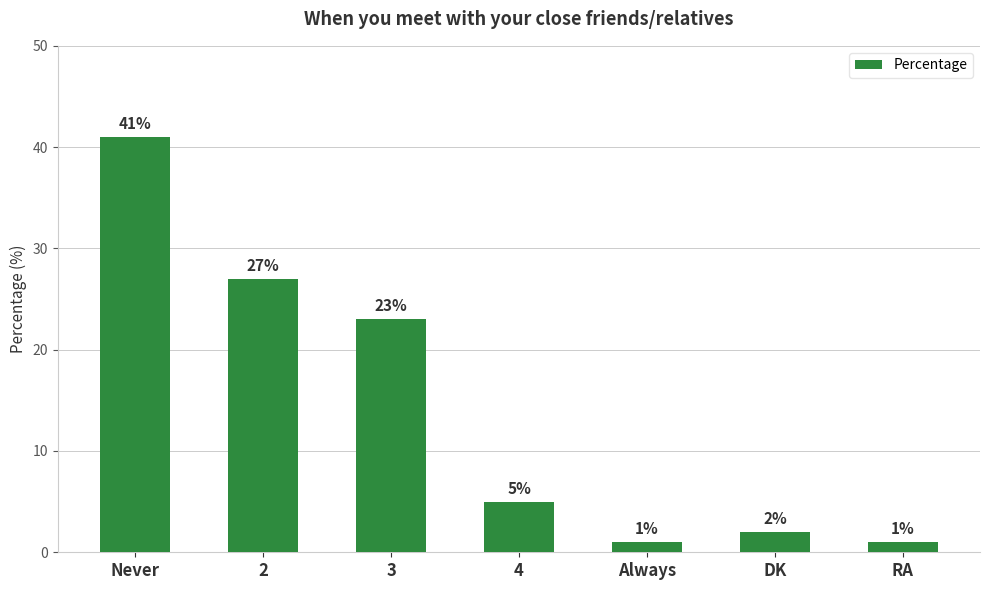

The chart shows a value of 23 at 3. True or false?

True